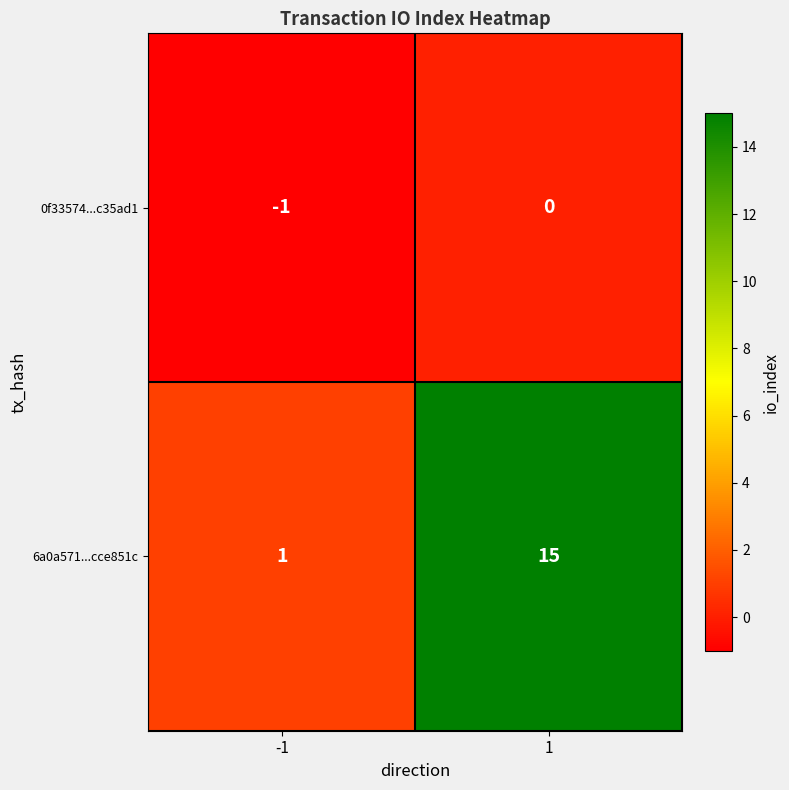

True or false: 0f33574...c35ad1 has a value of 0 at 1.

True